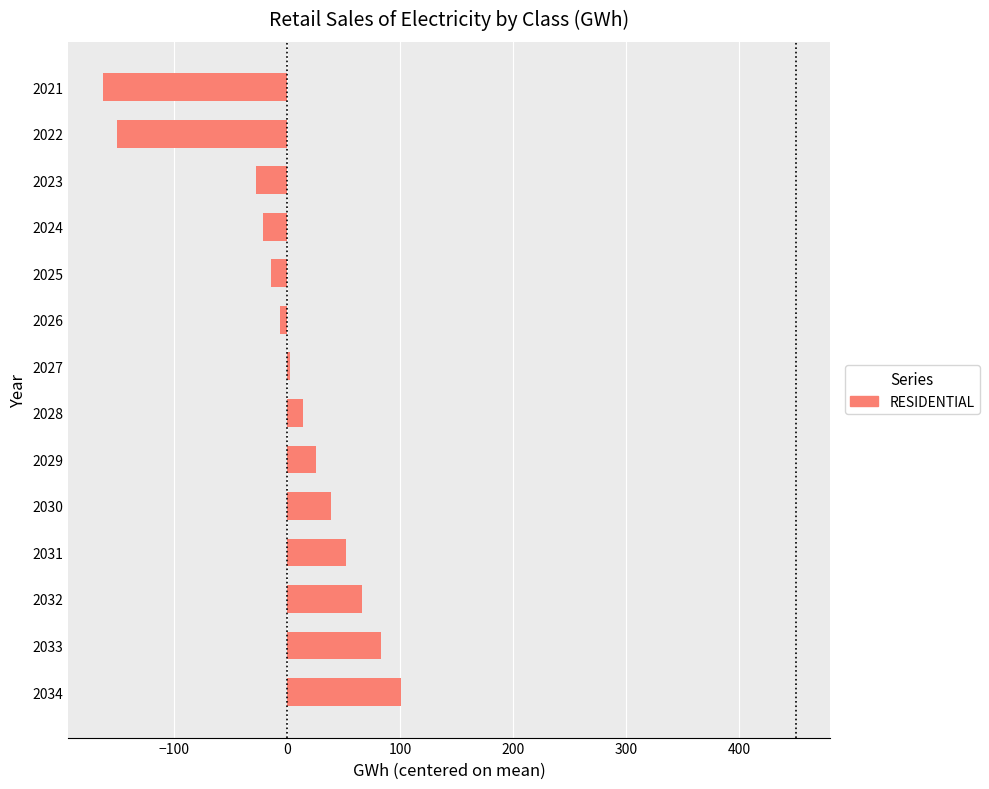

How many series are shown in this chart?

1